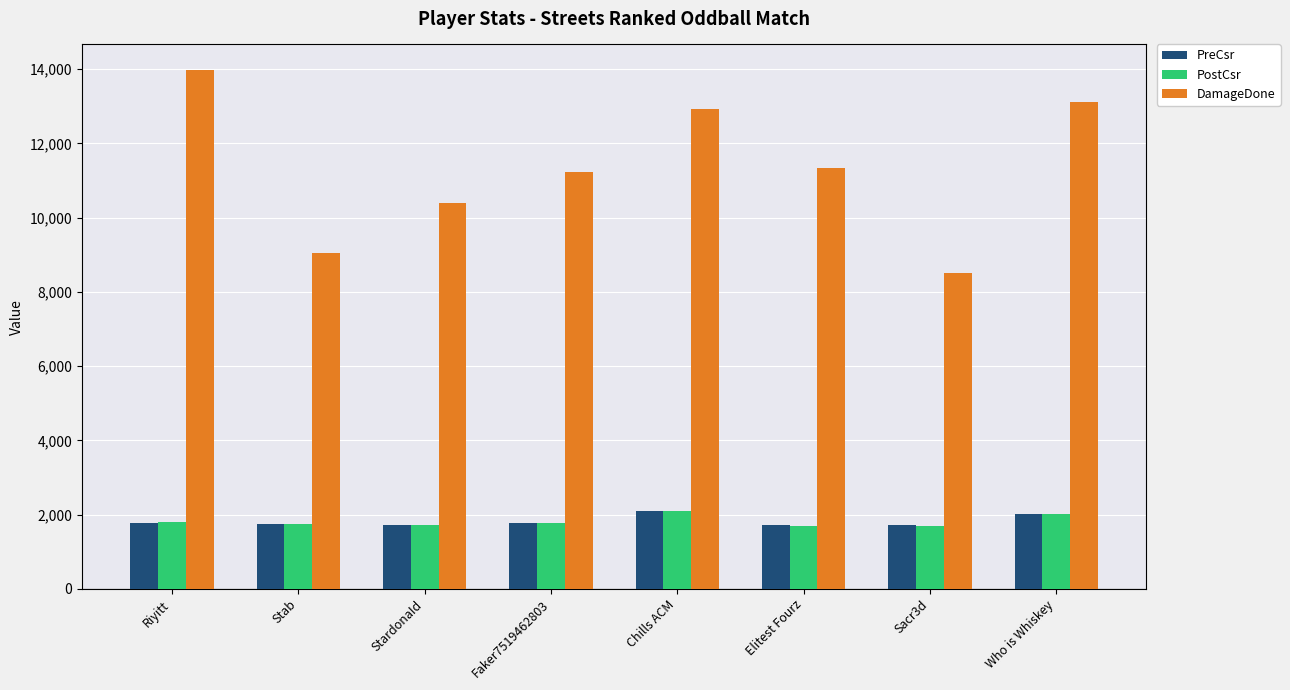

How many values in the PostCsr series are below 1781?

4